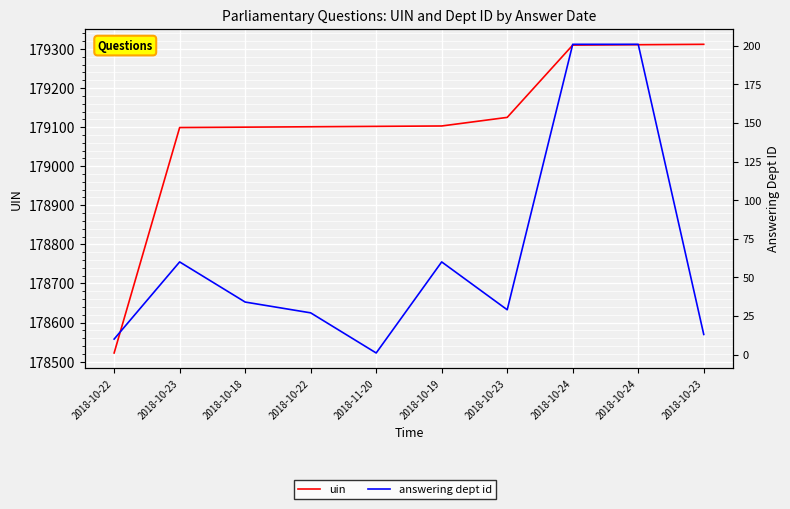

How many interior local valleys does the answering dept id series have?

2